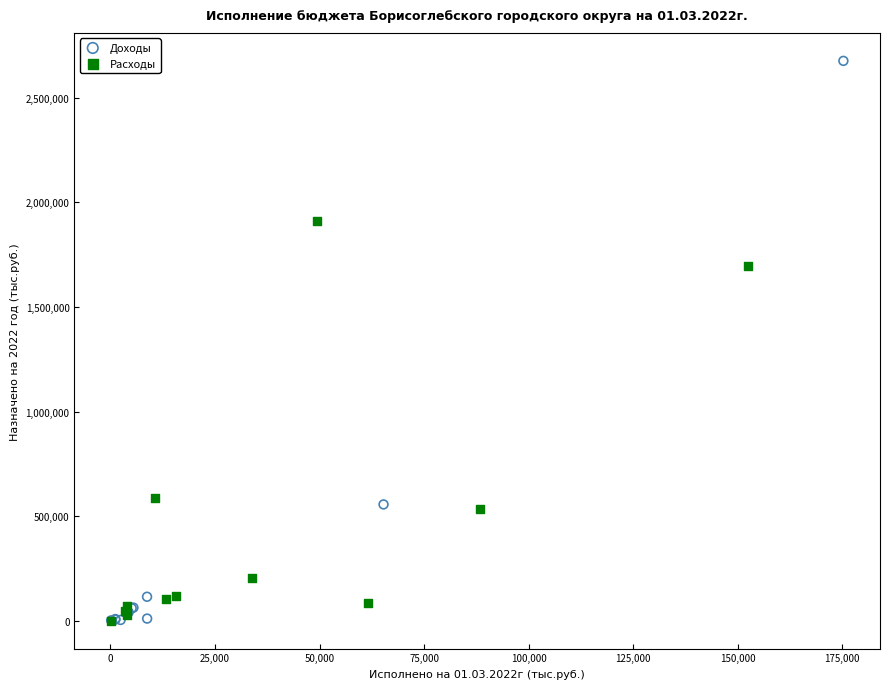

Which series has the largest Y range (max minus min)?

Доходы